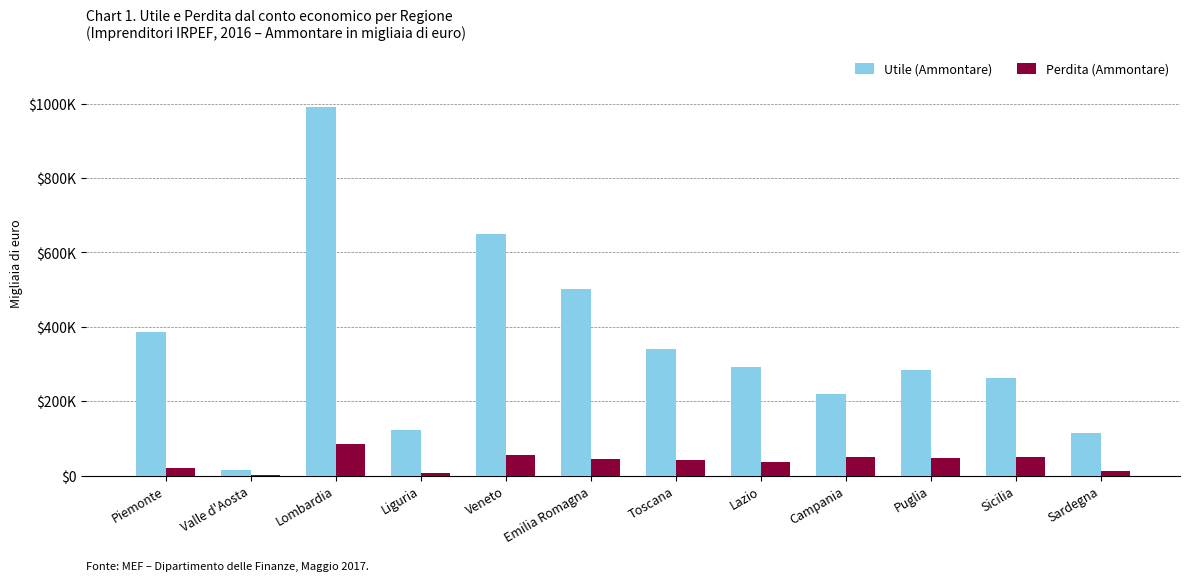

Does the chart contain stacked bars?

No